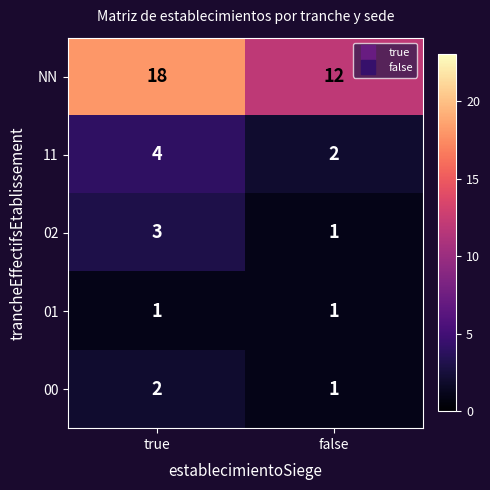

What is the difference between the highest and lowest values at true?

17